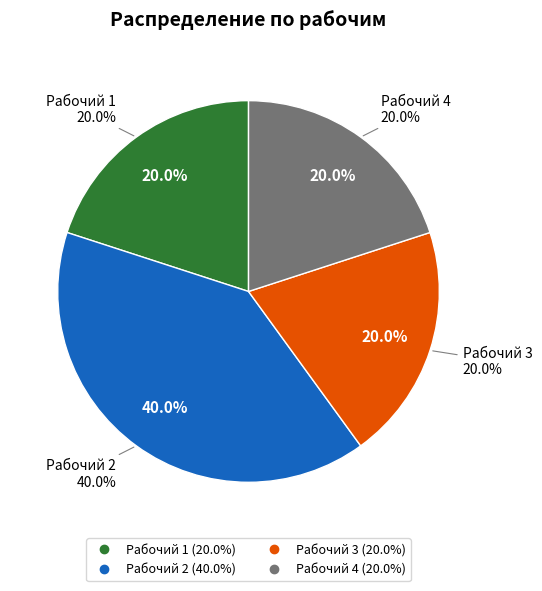

How much of the chart is everything except Рабочий 4?

80.0%